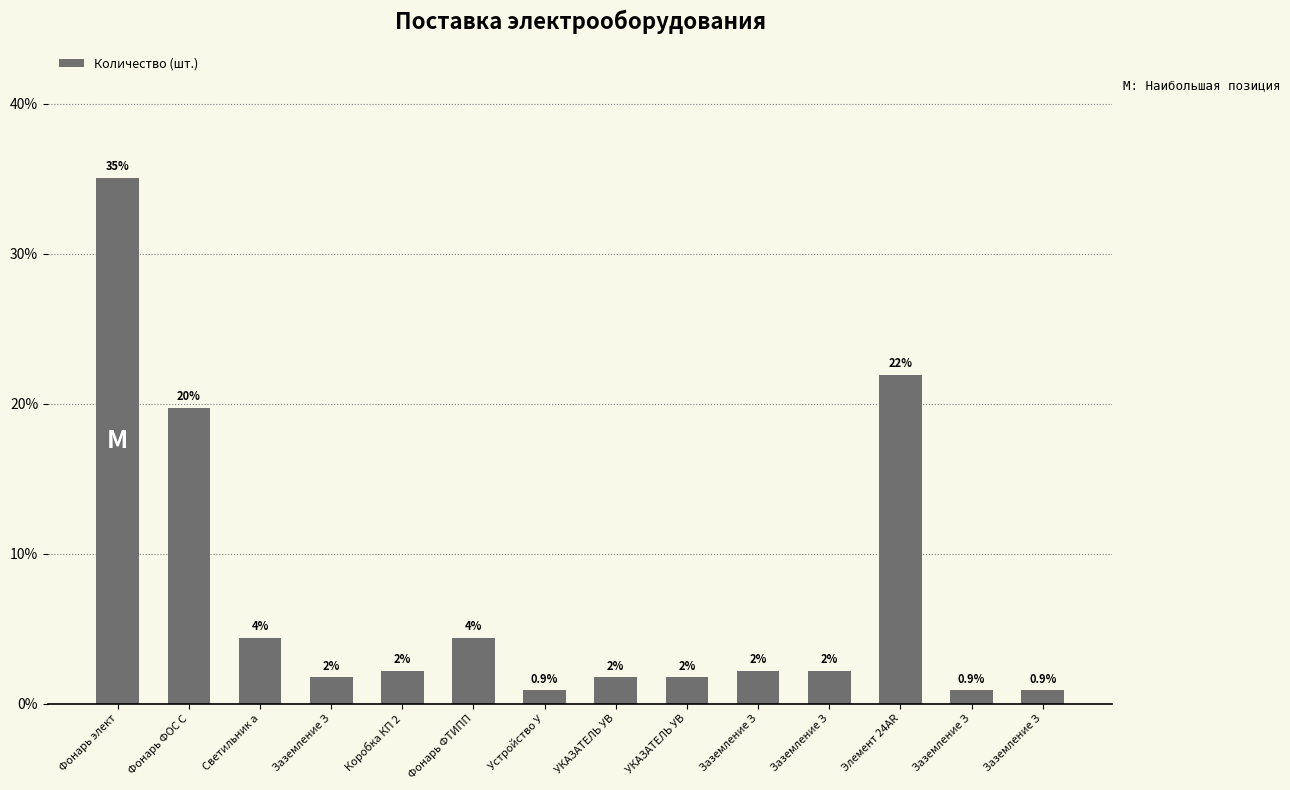

Are the bars horizontal?

No